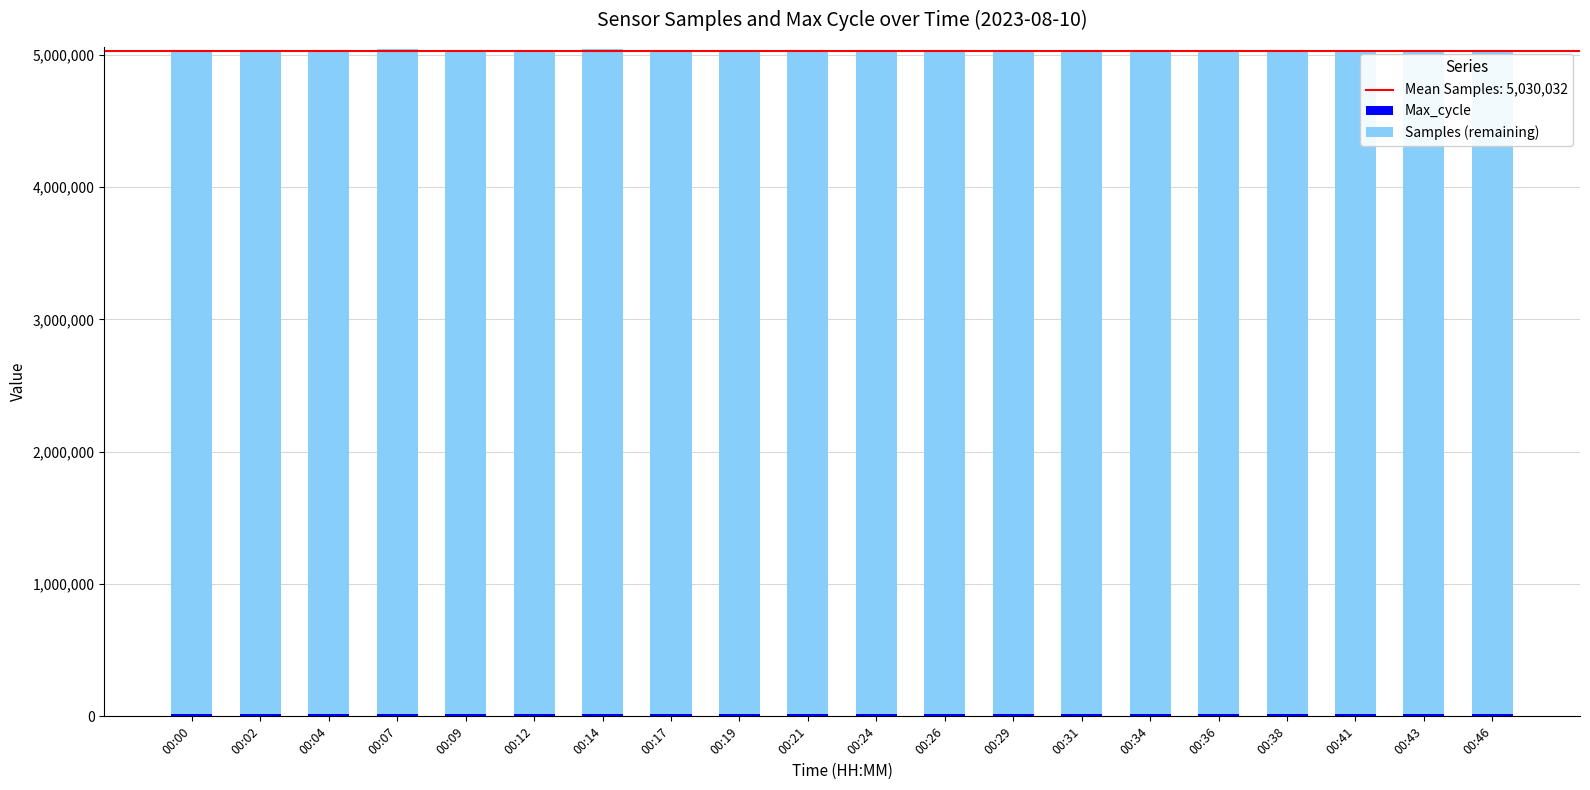

Are the bars horizontal?

No